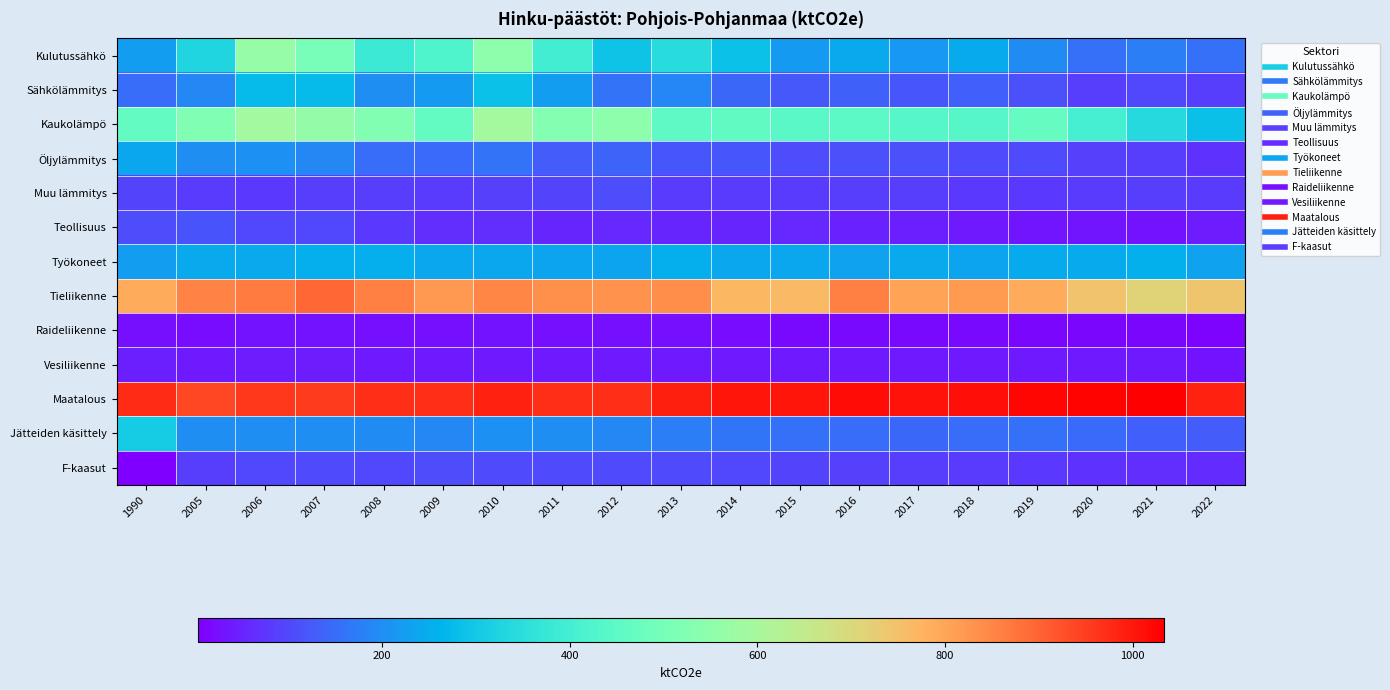

What is the smallest value displayed?

3.8